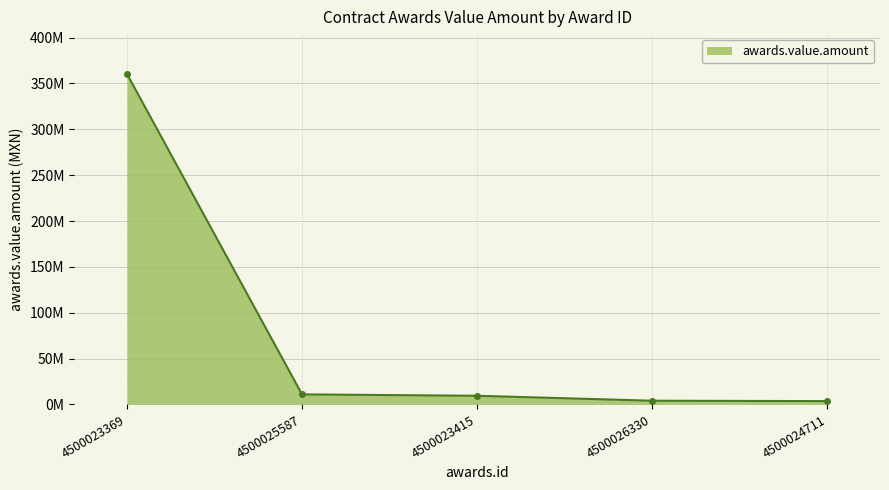

Does the chart have visible grid lines?

Yes